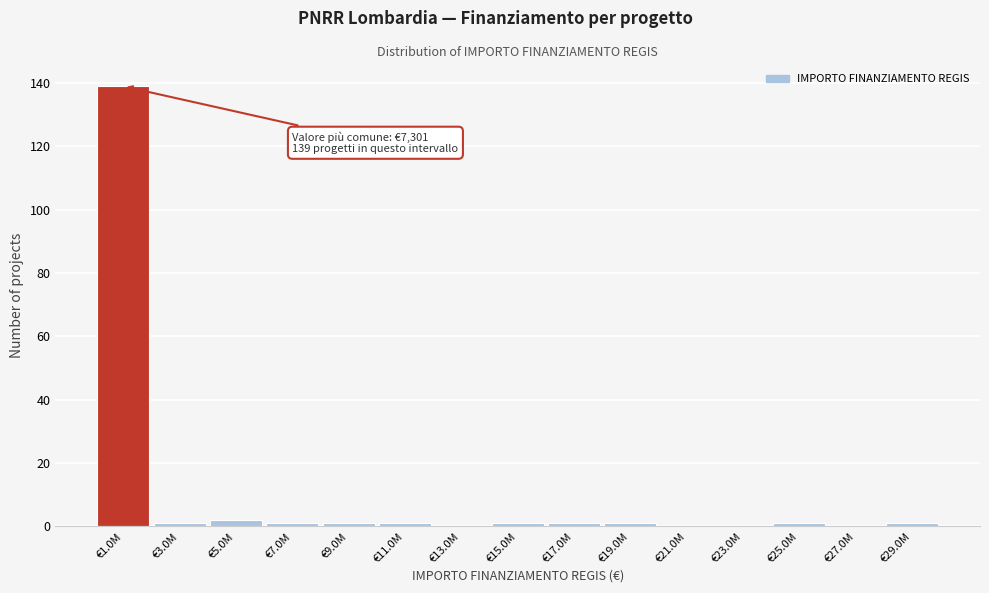

Reading right to left, transcribe all the data shown in this chart.

€29.0M=1	€27.0M=0	€25.0M=1	€23.0M=0	€21.0M=0	€19.0M=1	€17.0M=1	€15.0M=1	€13.0M=0	€11.0M=1	€9.0M=1	€7.0M=1	€5.0M=2	€3.0M=1	€1.0M=139